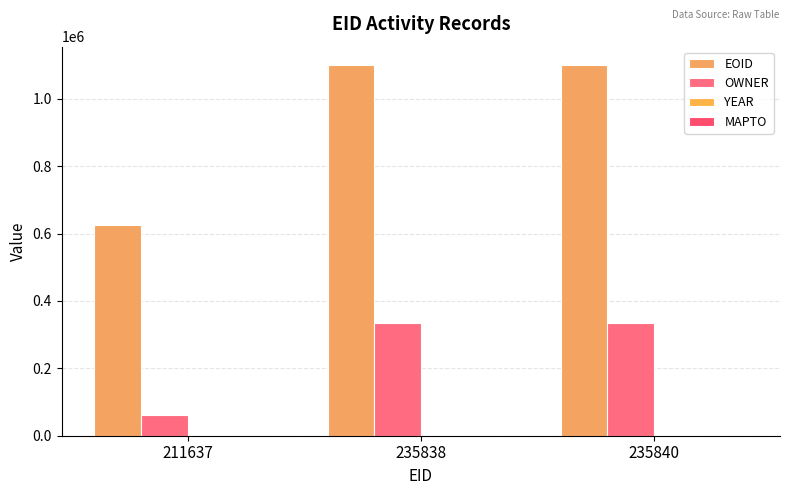

What is the greatest value displayed?

1099715